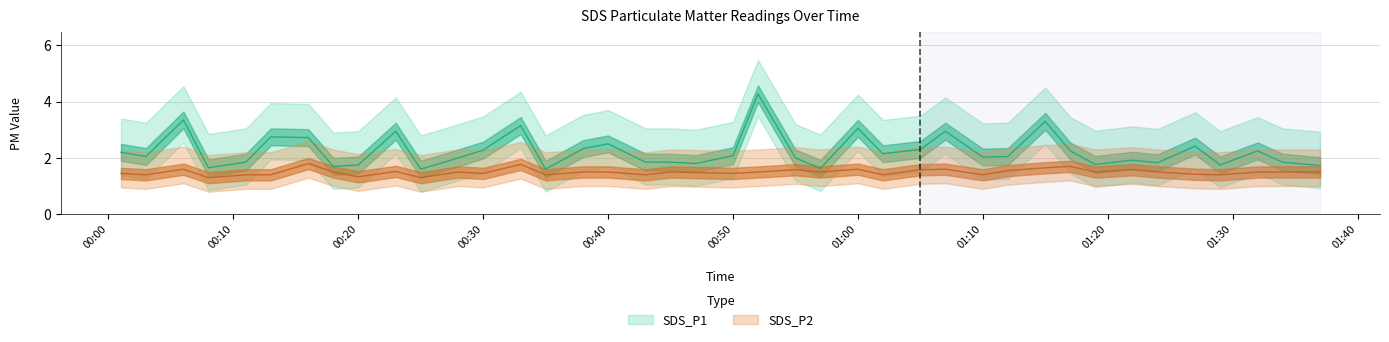

At 2023/05/04 00:35, list the series in order from largest to smallest.

SDS_P1, SDS_P2